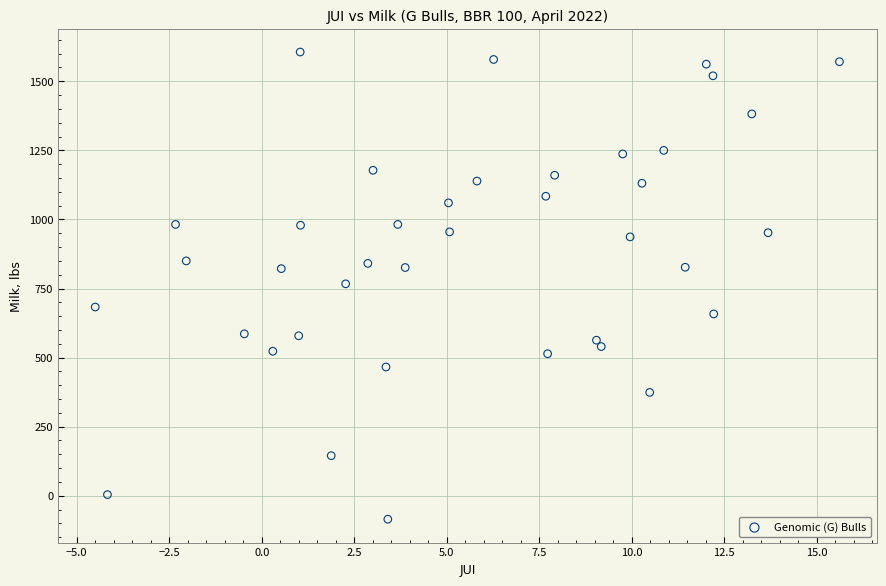

What is the range of Y values (max minus min)?

1691